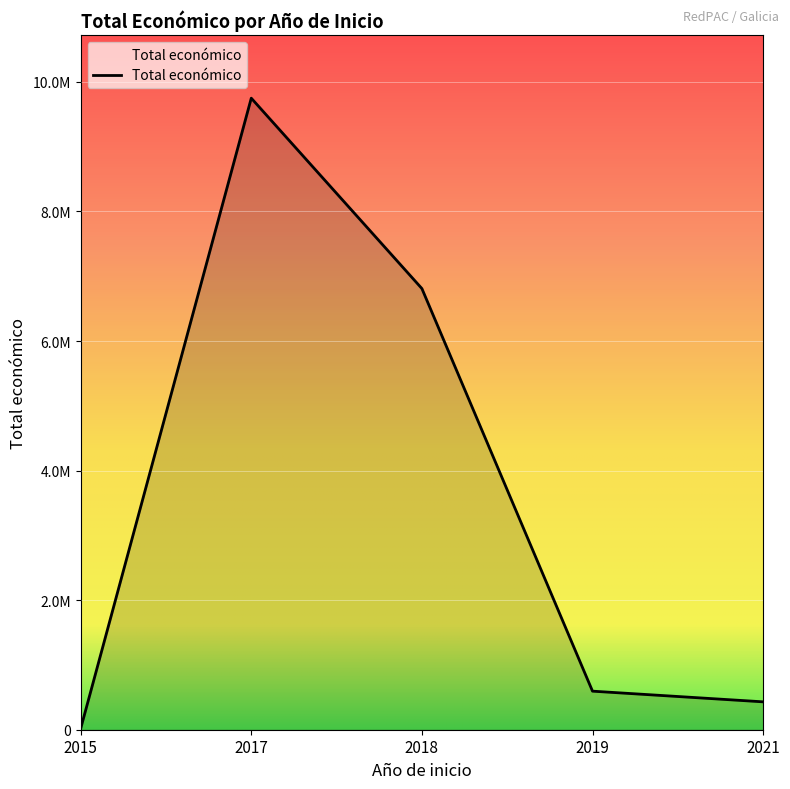

Rank the categories by value from lowest to highest.

2015, 2021, 2019, 2018, 2017